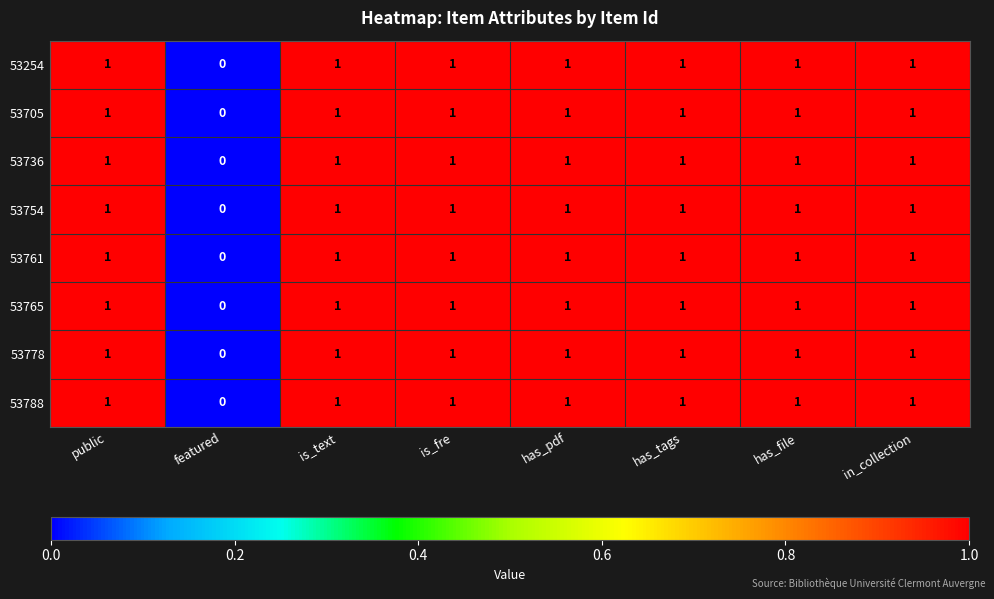

Which label corresponds to the smallest value in the chart?

featured